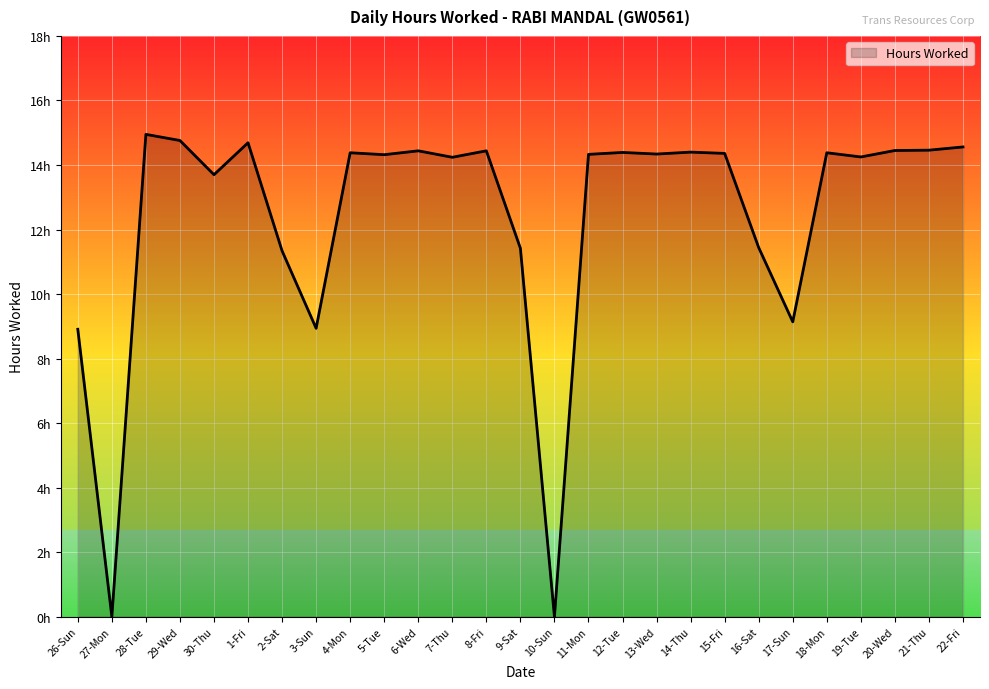

Does the chart display data point markers on the line(s)?

No